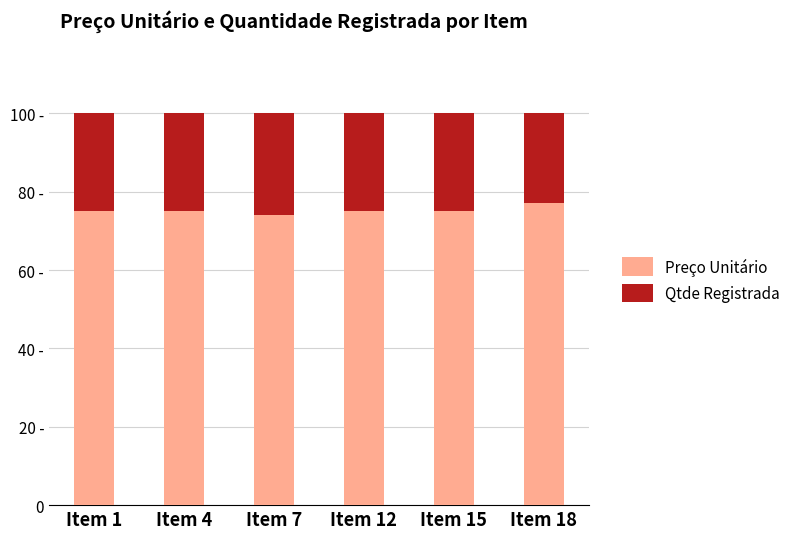

What are all the series names shown in the legend?

Preço Unitário, Qtde Registrada